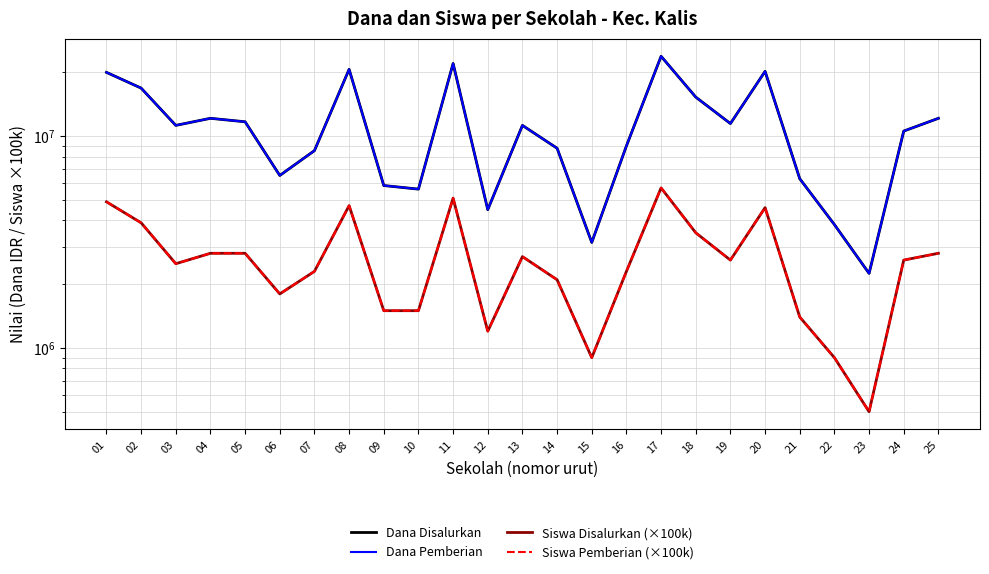

True or false: Siswa Disalurkan (×100k) and Siswa Pemberian (×100k) intersect in this chart.

False